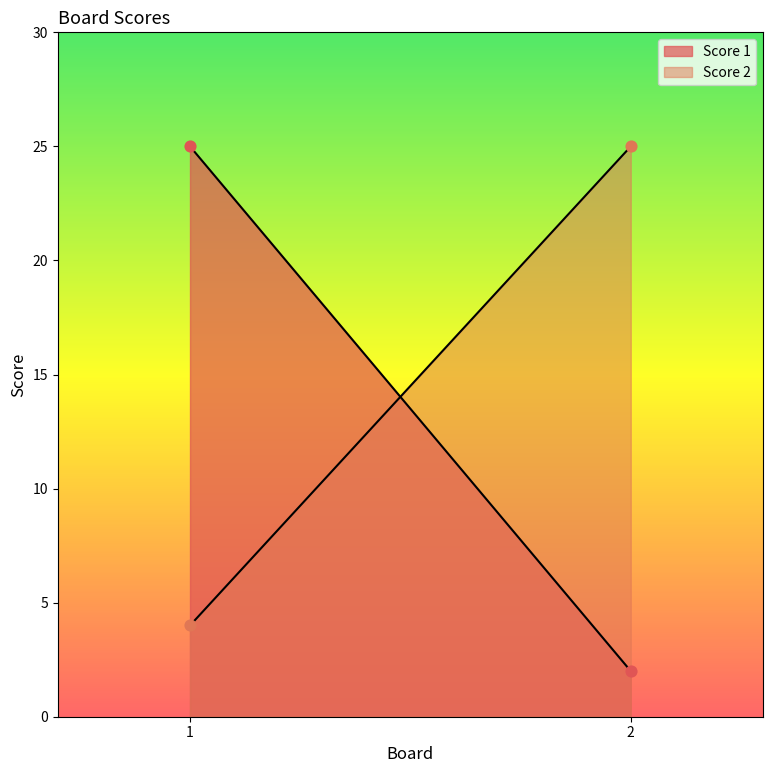

Which series has the widest spread of Y values?

Score 1